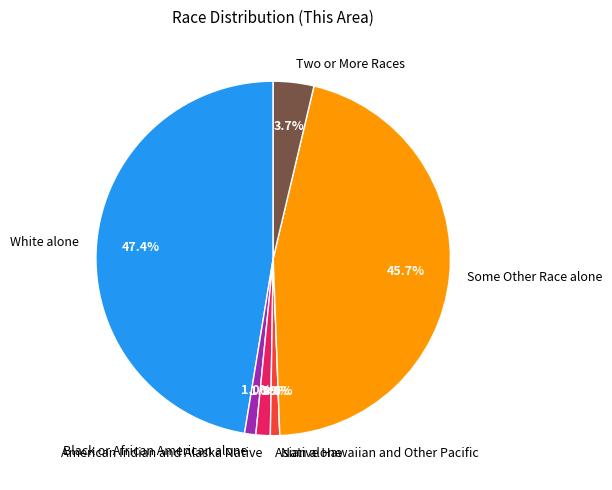

Is Two or More Races the majority of the pie?

No